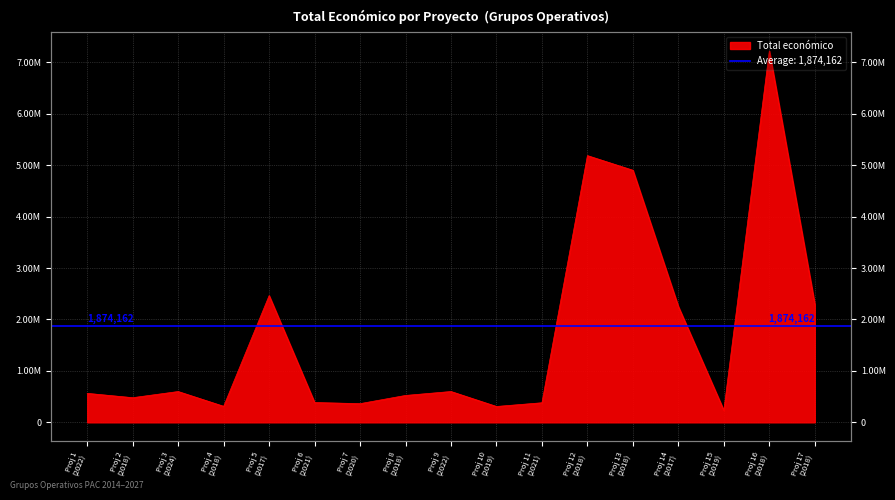

Where is the first local maximum?

2024